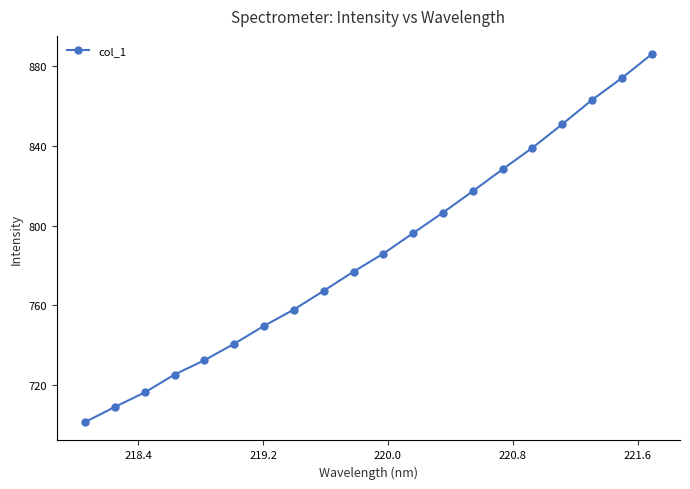

What is the maximum value shown in the chart?

886.1